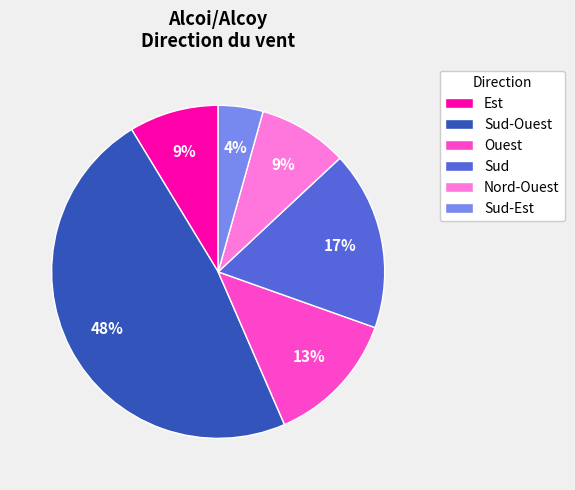

Which has a higher value, Sud-Ouest or Sud?

Sud-Ouest